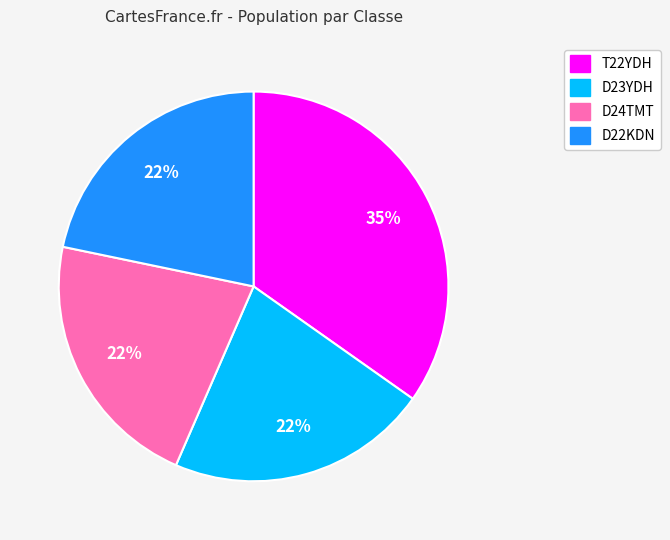

To the nearest percent, what portion does D22KDN represent?

22%